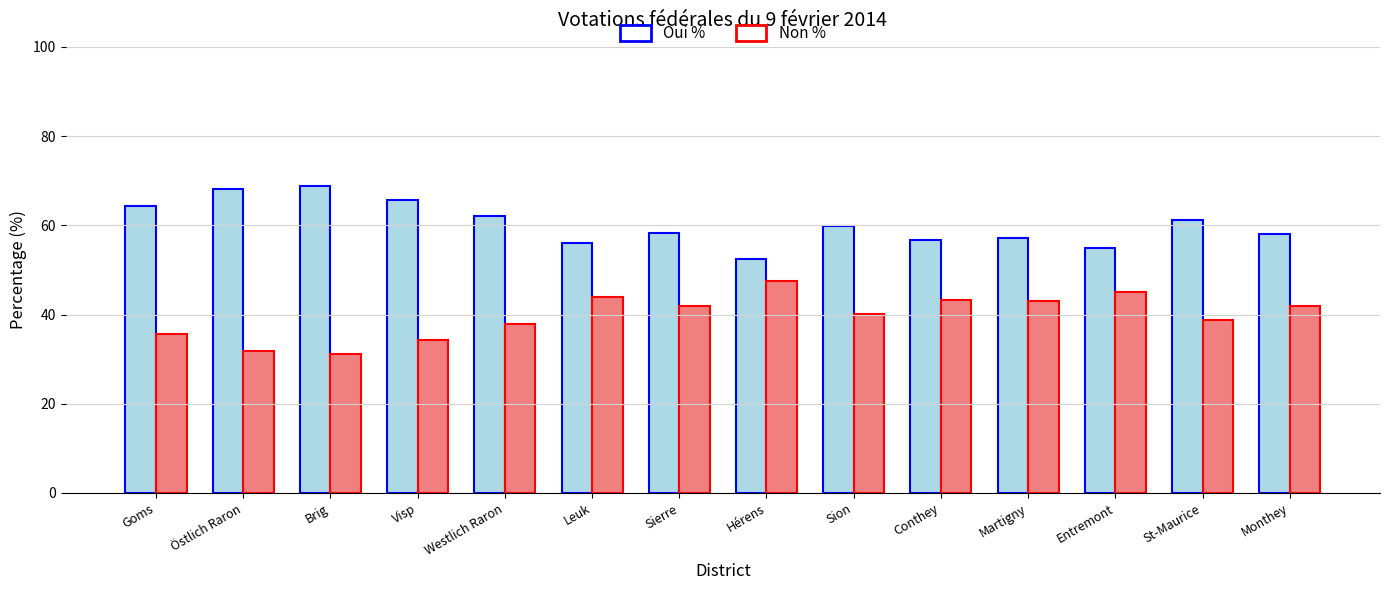

Is the value of Oui % at Hérens greater than the value of Non % at Östlich Raron?

Yes